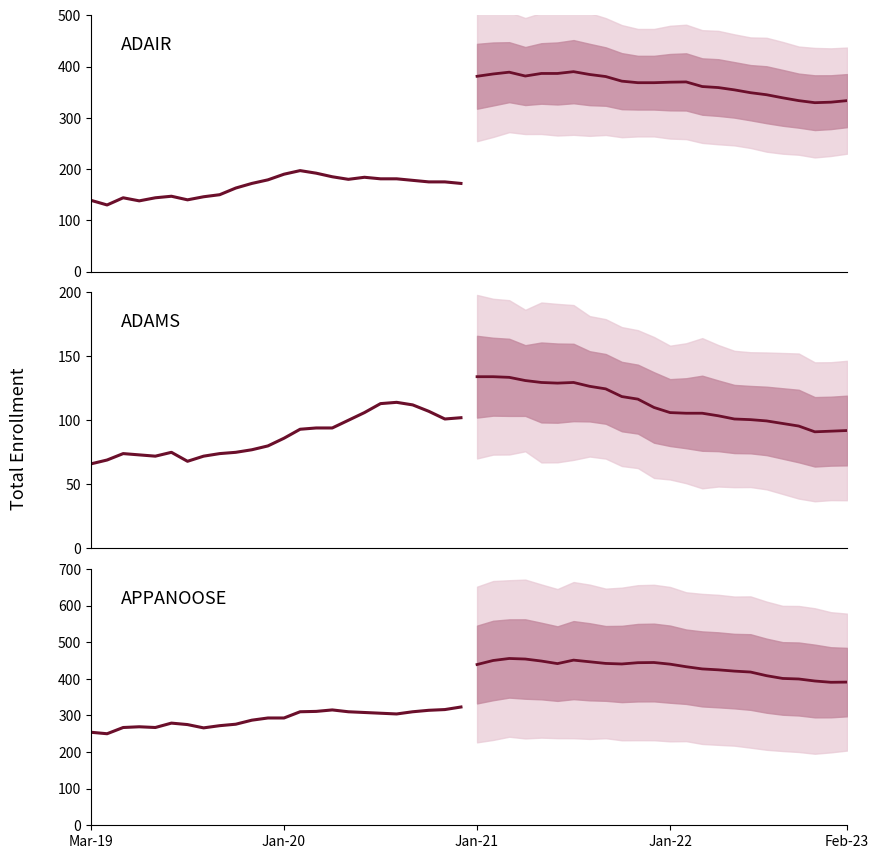

True or false: Projected mean and ADAMS cross at least once.

False